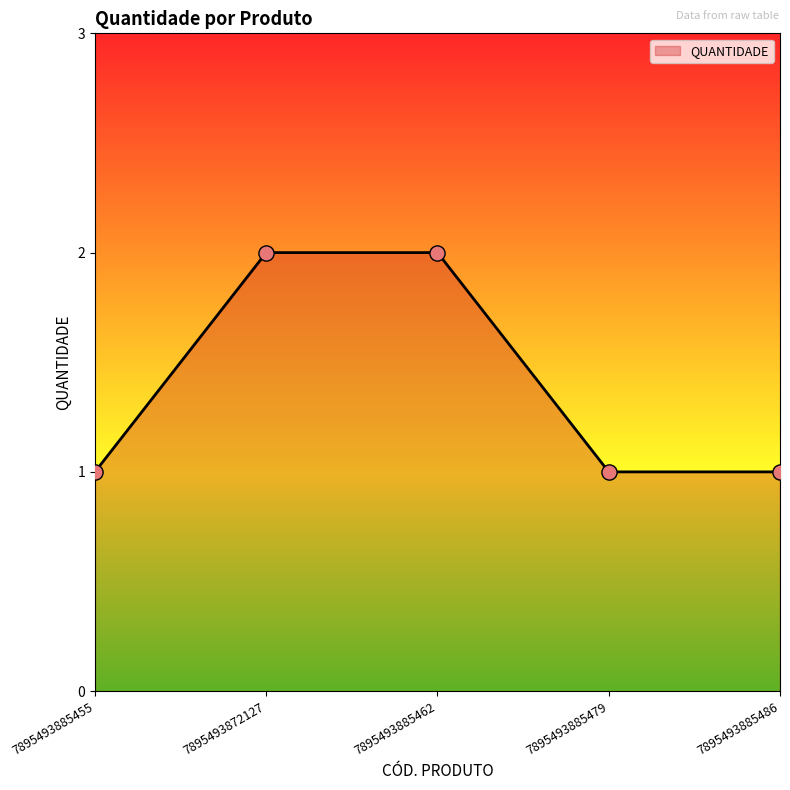

Approximately how many times larger is the value at 7895493872127 compared to 7895493885479?

2.0